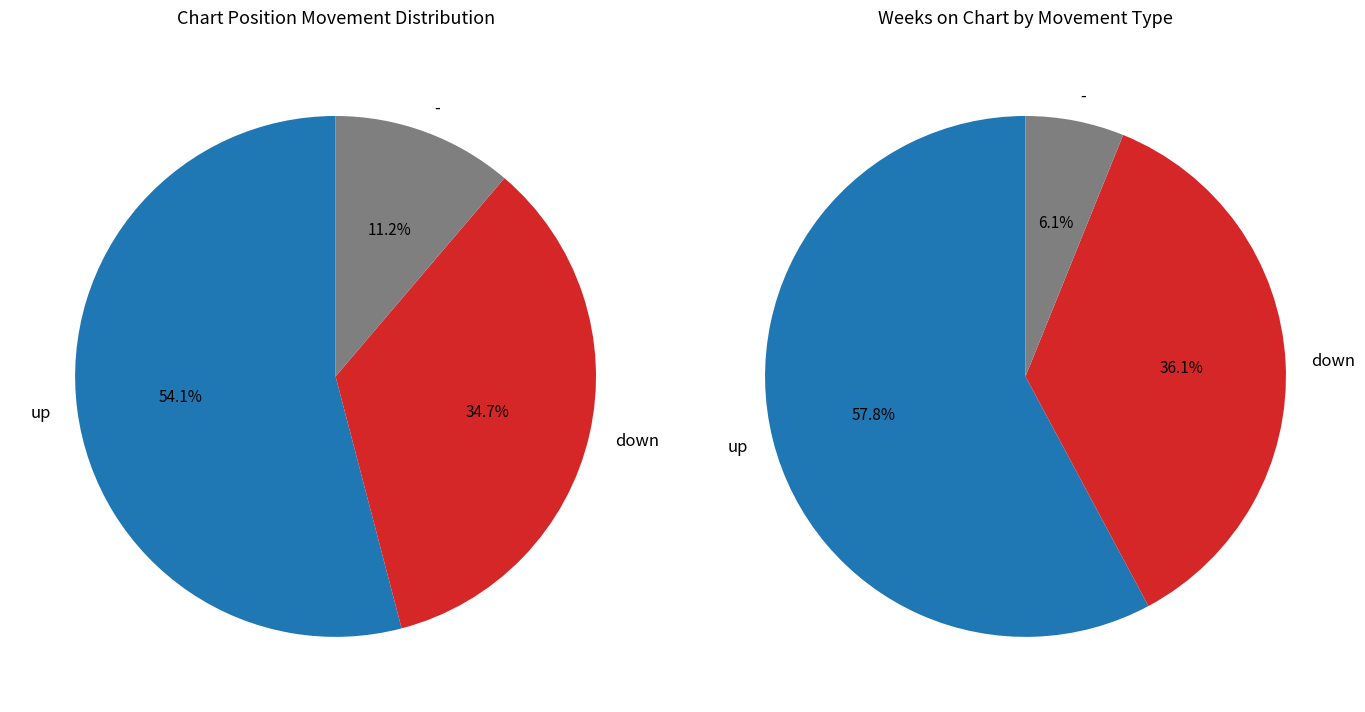

To the nearest percent, what percentage of the pie is up?

54%